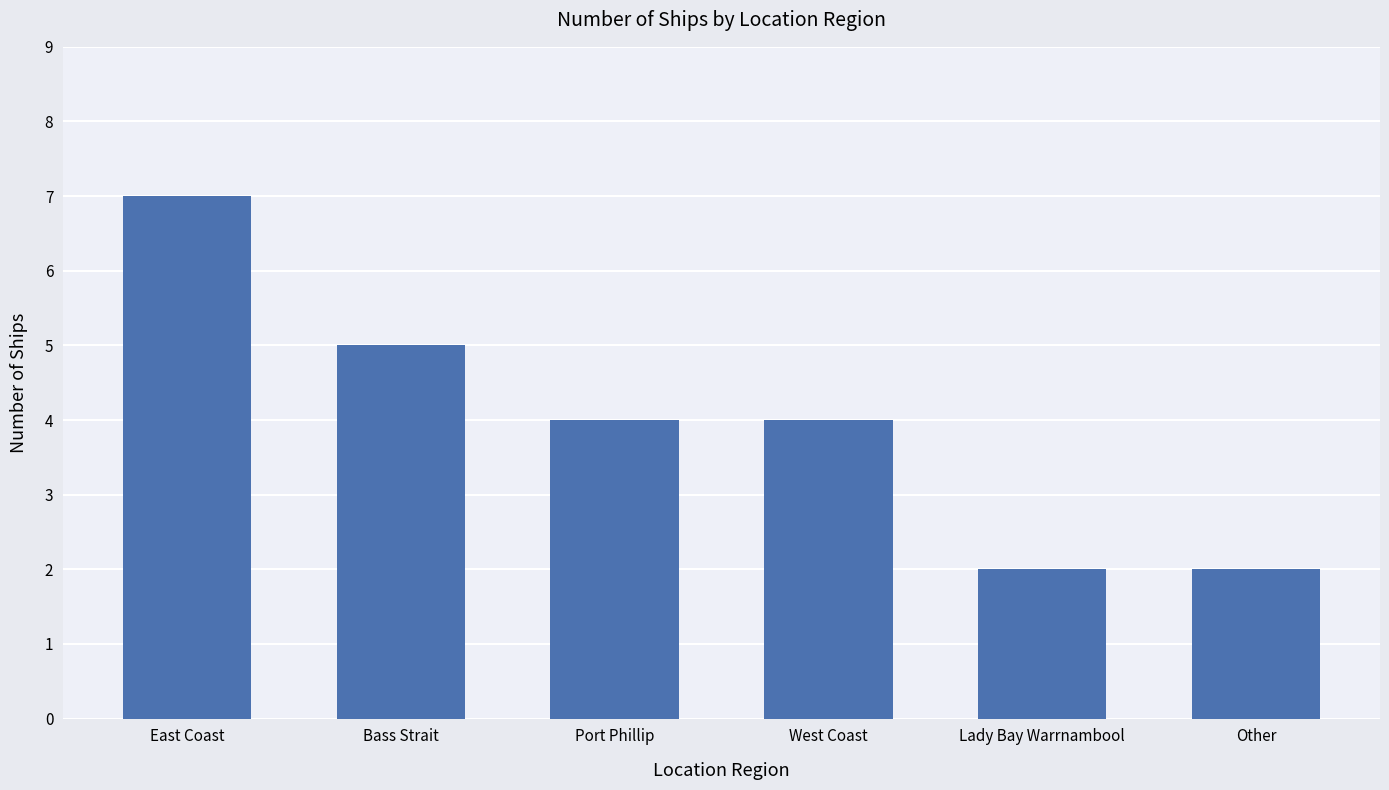

Which has a higher value, Lady Bay Warrnambool or West Coast?

West Coast